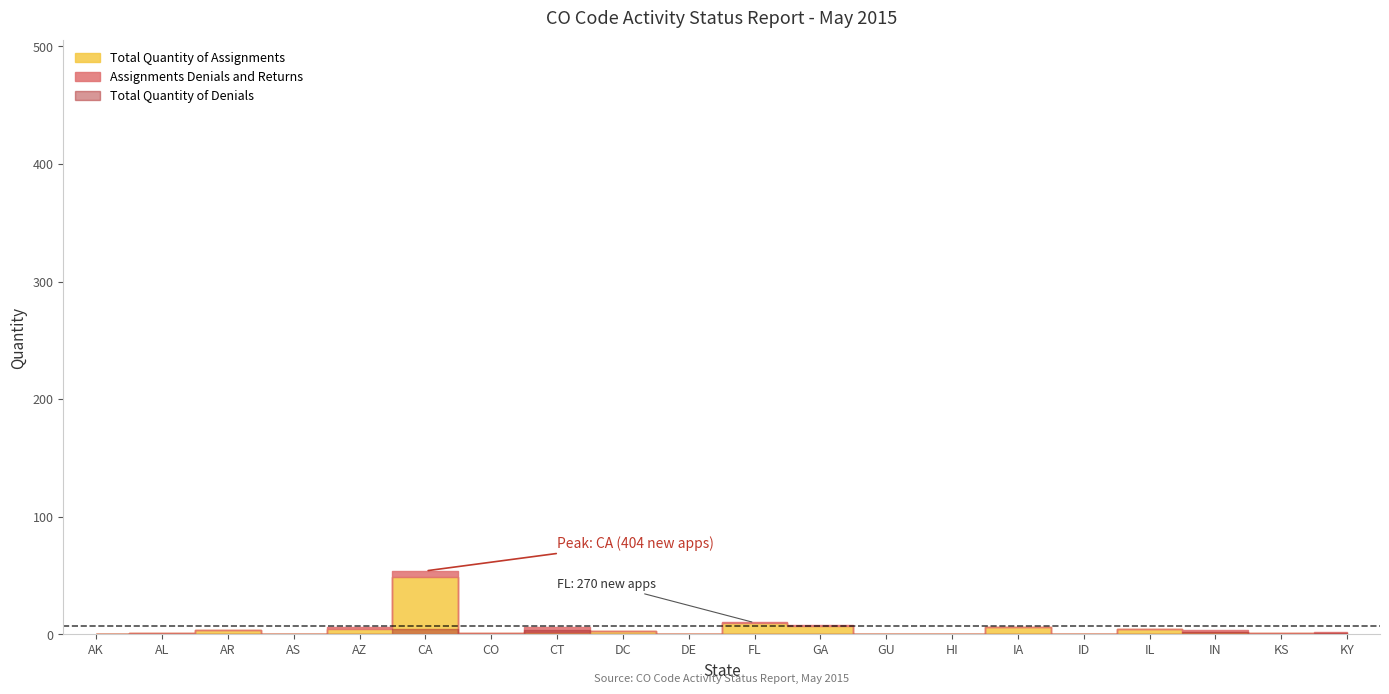

How many interior local valleys does the Total Quantity of New Applications series have?

4